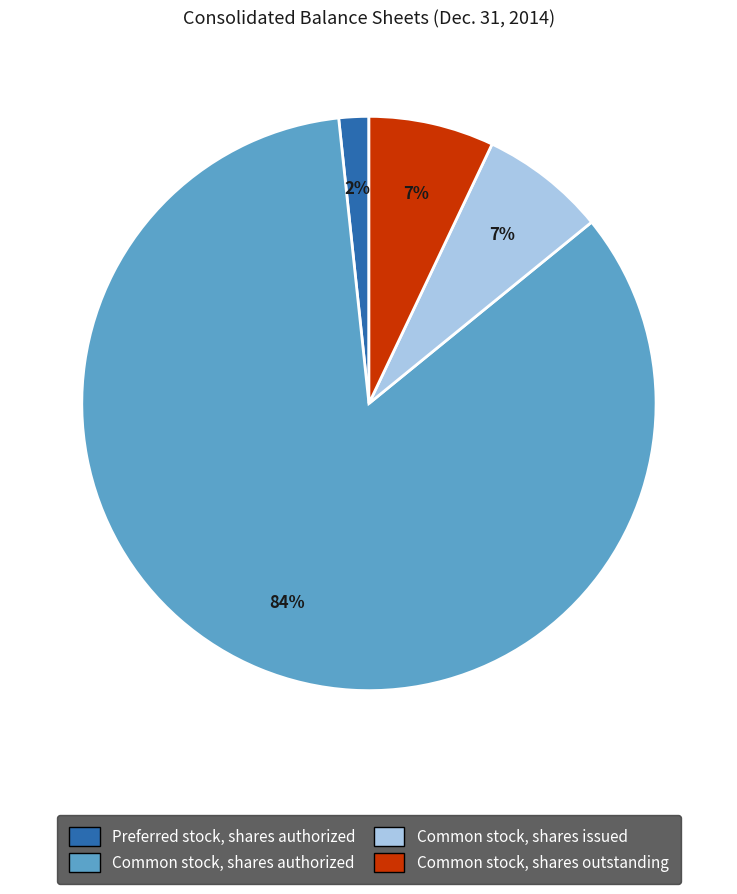

What is the smallest slice in the pie chart?

Preferred stock, shares authorized